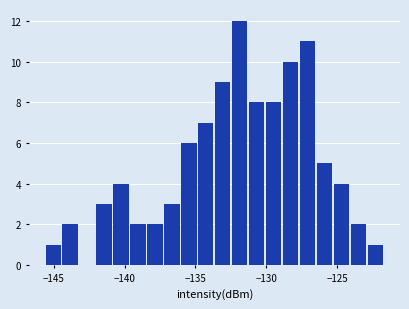

Read against the x-axis, roughly where is the centre of the tallest bar?

-132.0